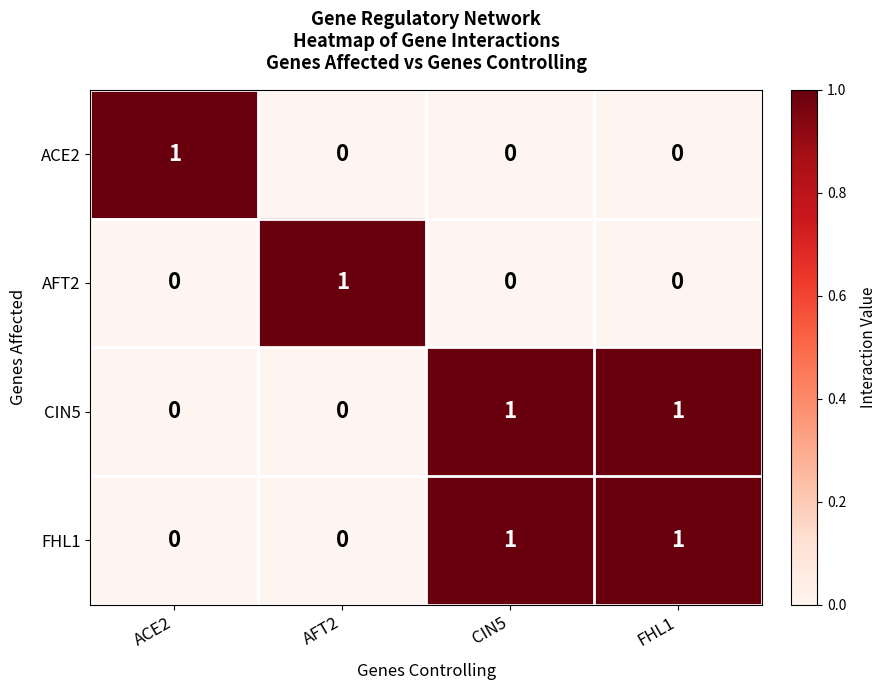

How many data points in CIN5 are less than 1?

2